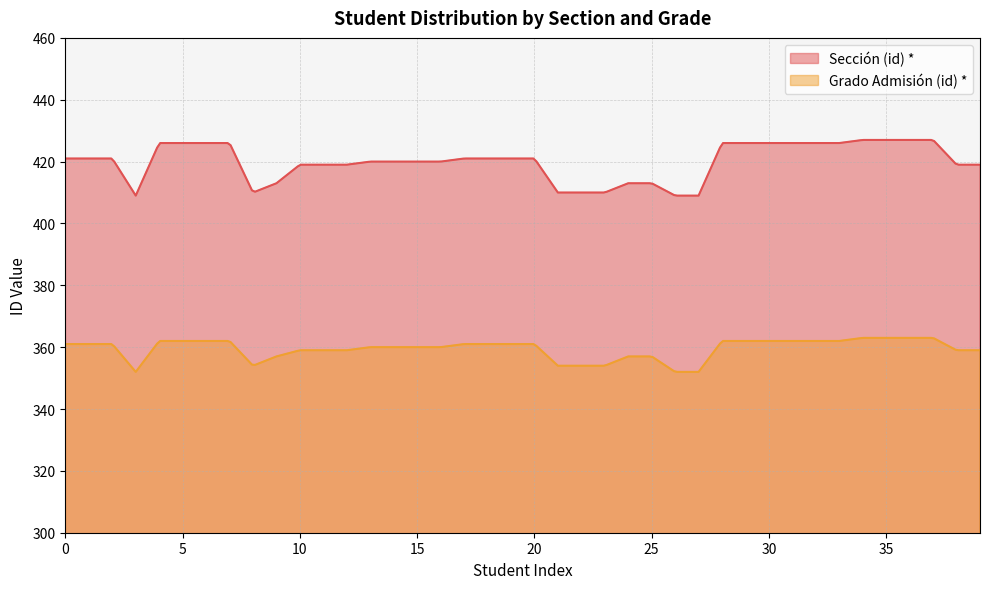

What value does the Sección (id) * series have at 419, to the nearest 10?

420